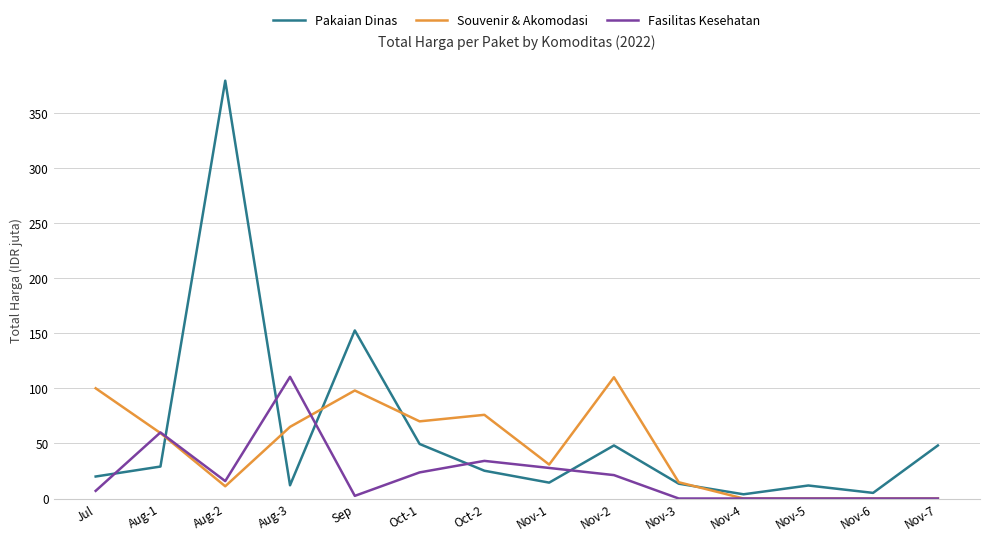

List the series in order of their overall mean, lowest first.

Fasilitas Kesehatan, Souvenir & Akomodasi, Pakaian Dinas